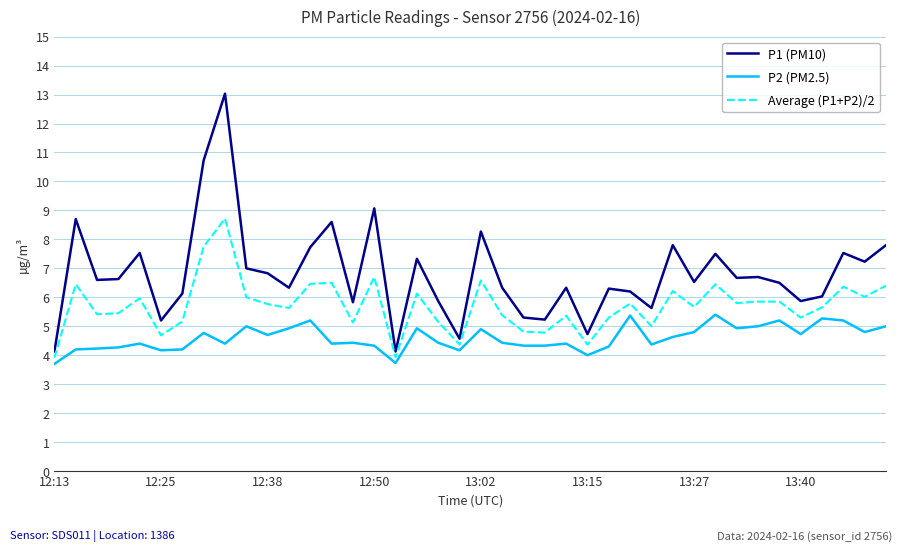

How many lines are shown in the chart?

3